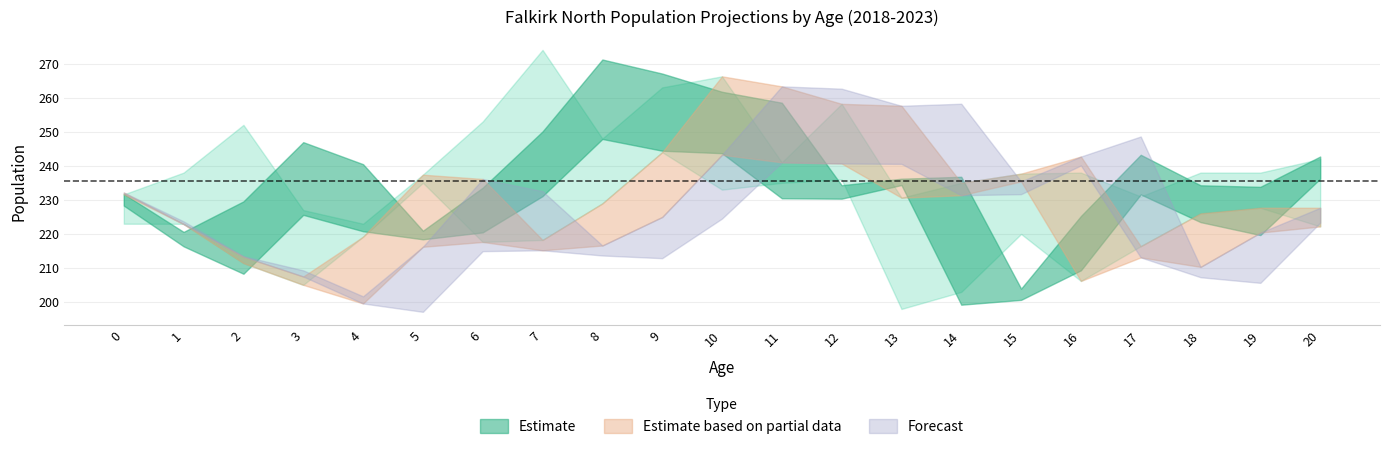

Which category has the highest value across all series?

7